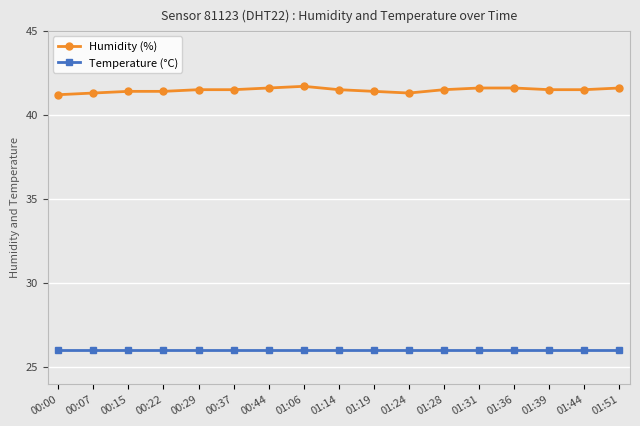

List the series in order of their peak value, lowest first.

Temperature (°C), Humidity (%)